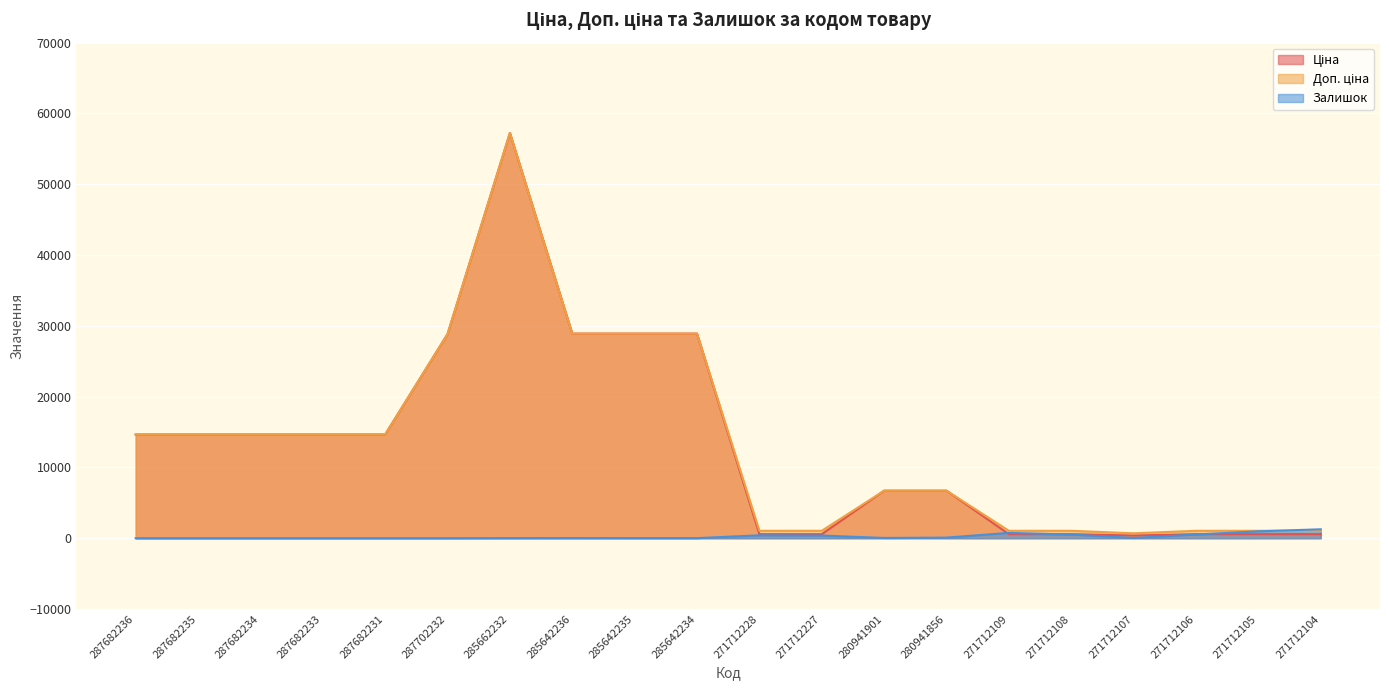

Reading left to right, transcribe all the data shown in this chart.

Ціна: 287682236=14649.6	287682235=14649.6	287682234=14649.6	287682233=14649.6	287682231=14649.6	287702232=28821.8	285662232=57235.5	285642236=28890.3	285642235=28890.3	285642234=28890.3	271712228=571.6	271712227=571.6	280941901=6710.2	280941856=6710.2	271712109=571.6	271712108=571.6	271712107=377.2	271712106=571.6	271712105=571.6	271712104=571.6
Доп. ціна: 287682236=14649.6	287682235=14649.6	287682234=14649.6	287682233=14649.6	287682231=14649.6	287702232=28821.8	285662232=57235.5	285642236=28890.3	285642235=28890.3	285642234=28890.3	271712228=1048.0	271712227=1048.0	280941901=6710.2	280941856=6710.2	271712109=1048.0	271712108=1048.0	271712107=692.0	271712106=1048.0	271712105=1048.0	271712104=1048.0
Залишок: 287682236=0.0	287682235=0.0	287682234=0.0	287682233=0.0	287682231=0.0	287702232=0.0	285662232=13.0	285642236=16.0	285642235=13.0	285642234=11.0	271712228=405.0	271712227=374.0	280941901=34.0	280941856=83.0	271712109=752.0	271712108=511.0	271712107=38.0	271712106=523.0	271712105=971.0	271712104=1258.0